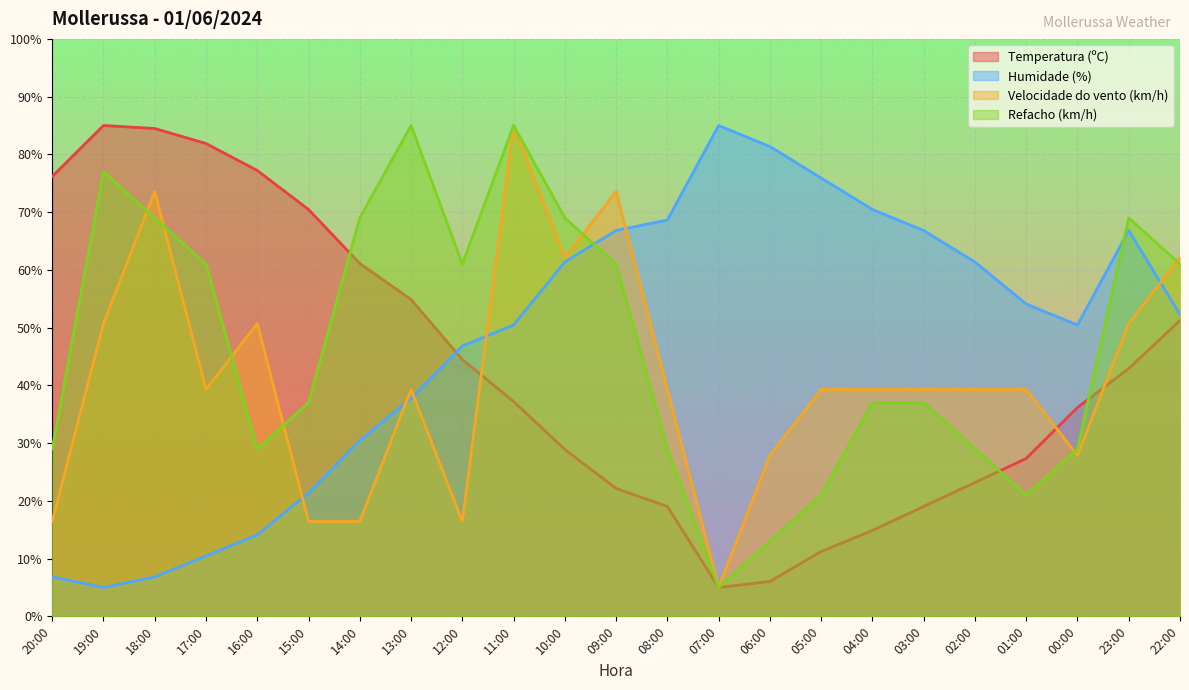

What is the difference between the maximum and second lowest values in the Refacho (km/h) series?

72.0